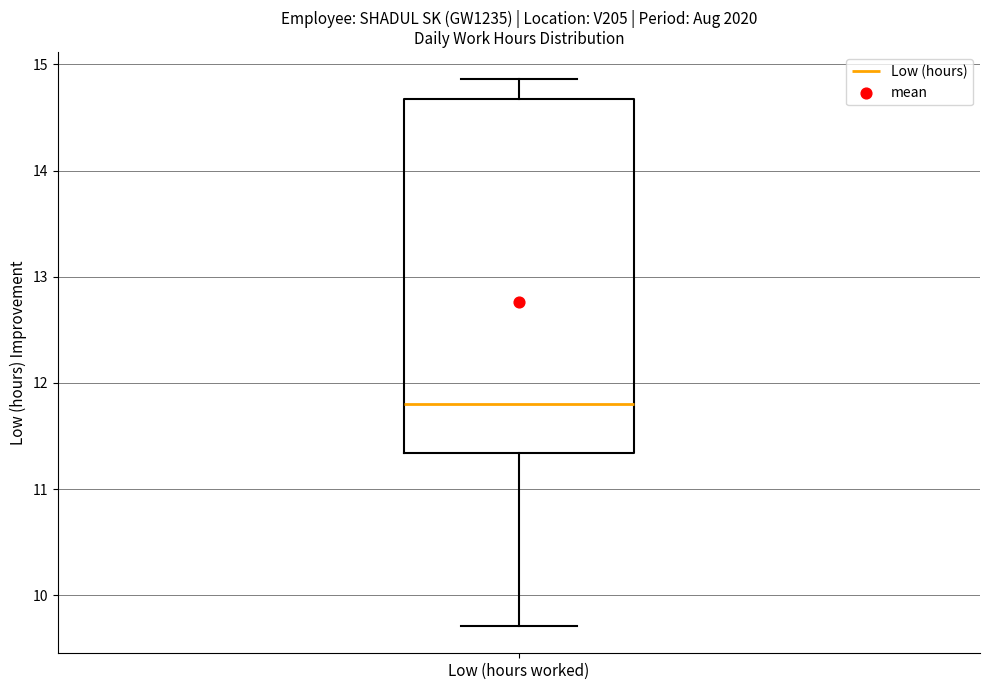

Transcribe this box plot: give where the median line is, the range the box spans, and where the two whiskers end, as read against the y-axis. The values are not printed on the chart, so give them approximately, as read against the axis.

median 11.8, box 11.3 to 14.7, whiskers 9.7 to 14.9